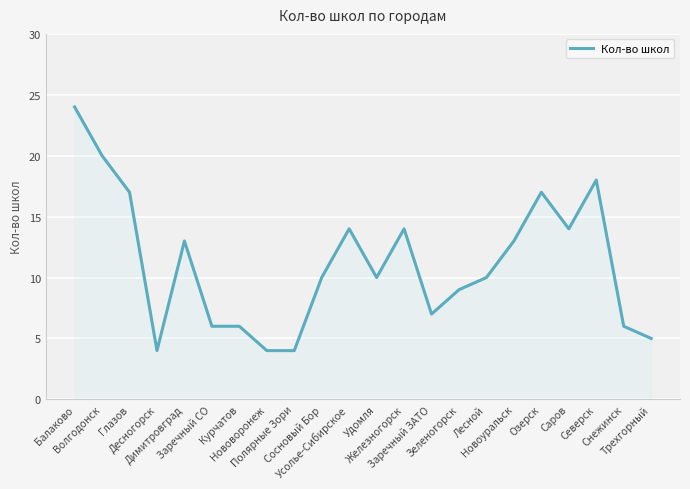

What is the minimum value shown in the chart?

4